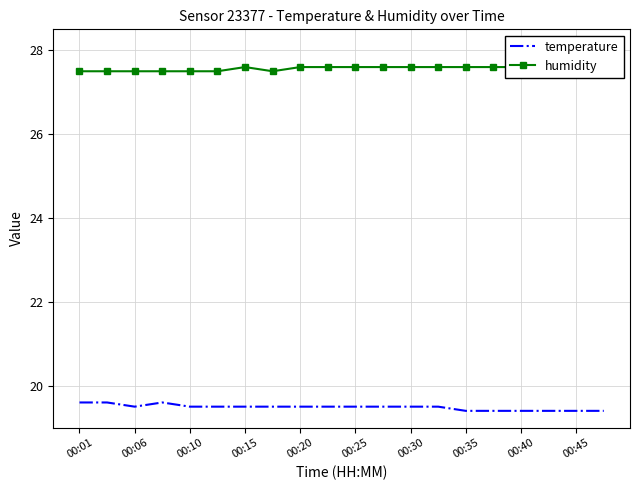

Is it true that temperature equals 34.7 at 00:30?

False